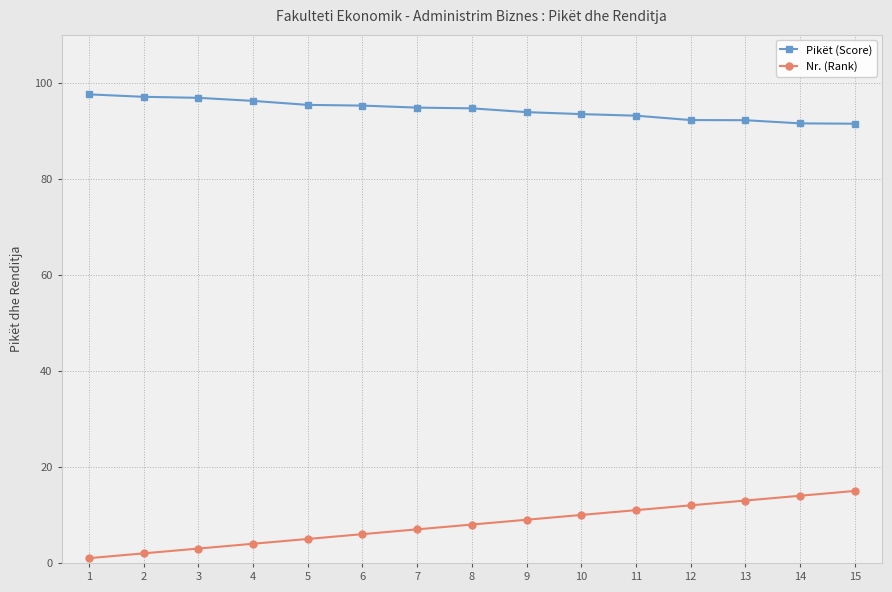

What is the total value across all series at 15?

106.5